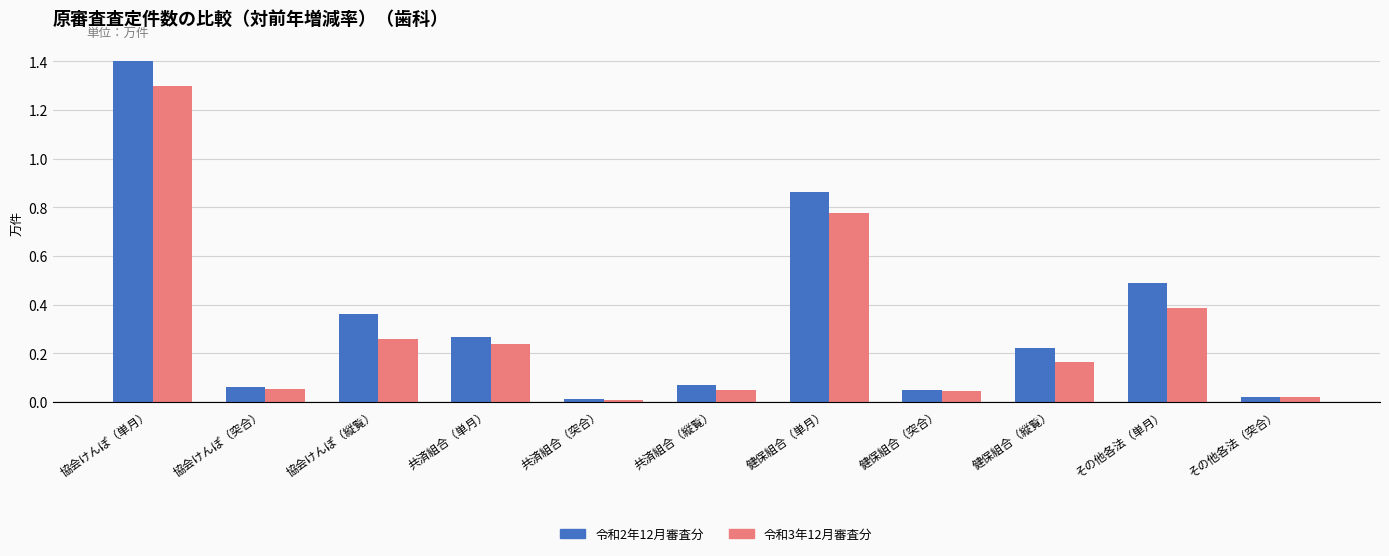

What is the sum of the 令和3年12月審査分 values at 協会けんぽ（突合） and 協会けんぽ（単月）?

1.4